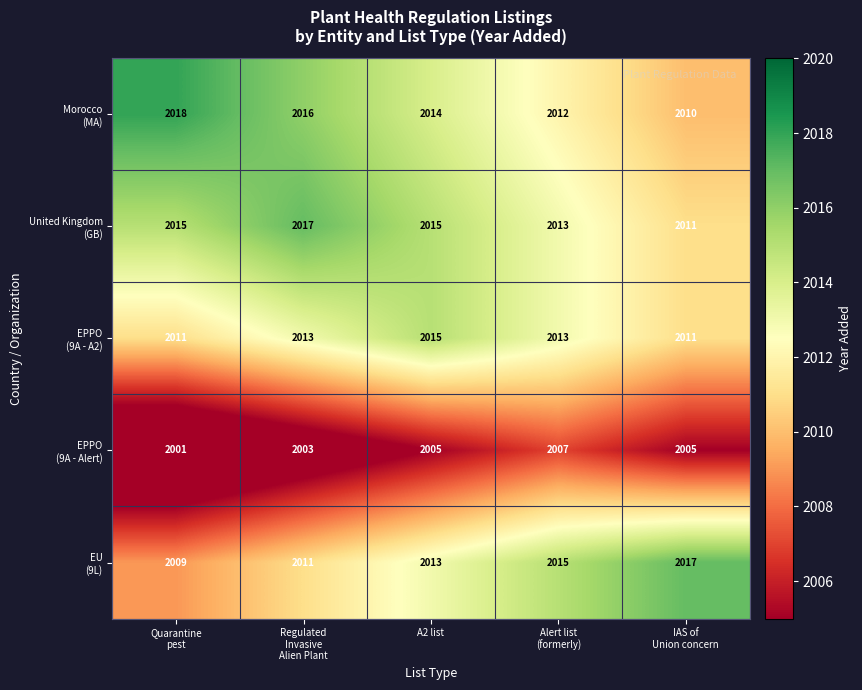

Which label corresponds to the smallest value in the chart?

Quarantine
pest